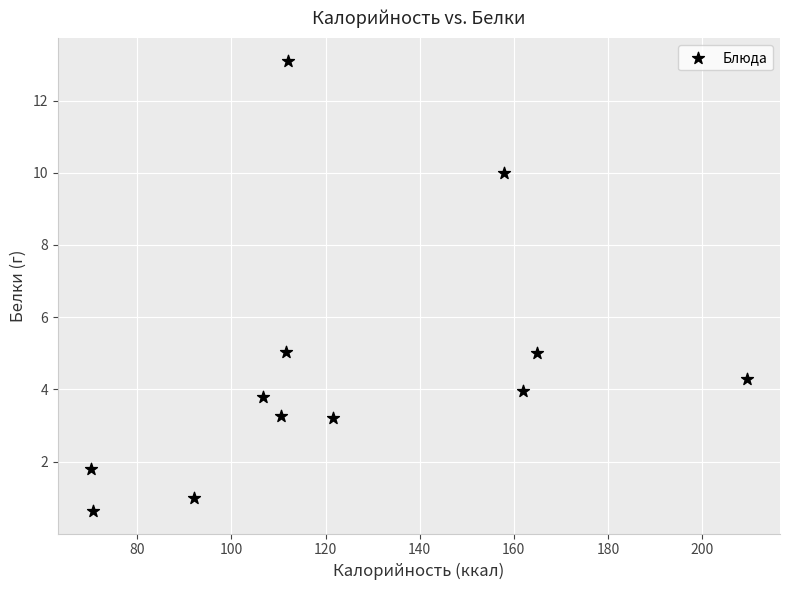

What is the average Y value?

4.6